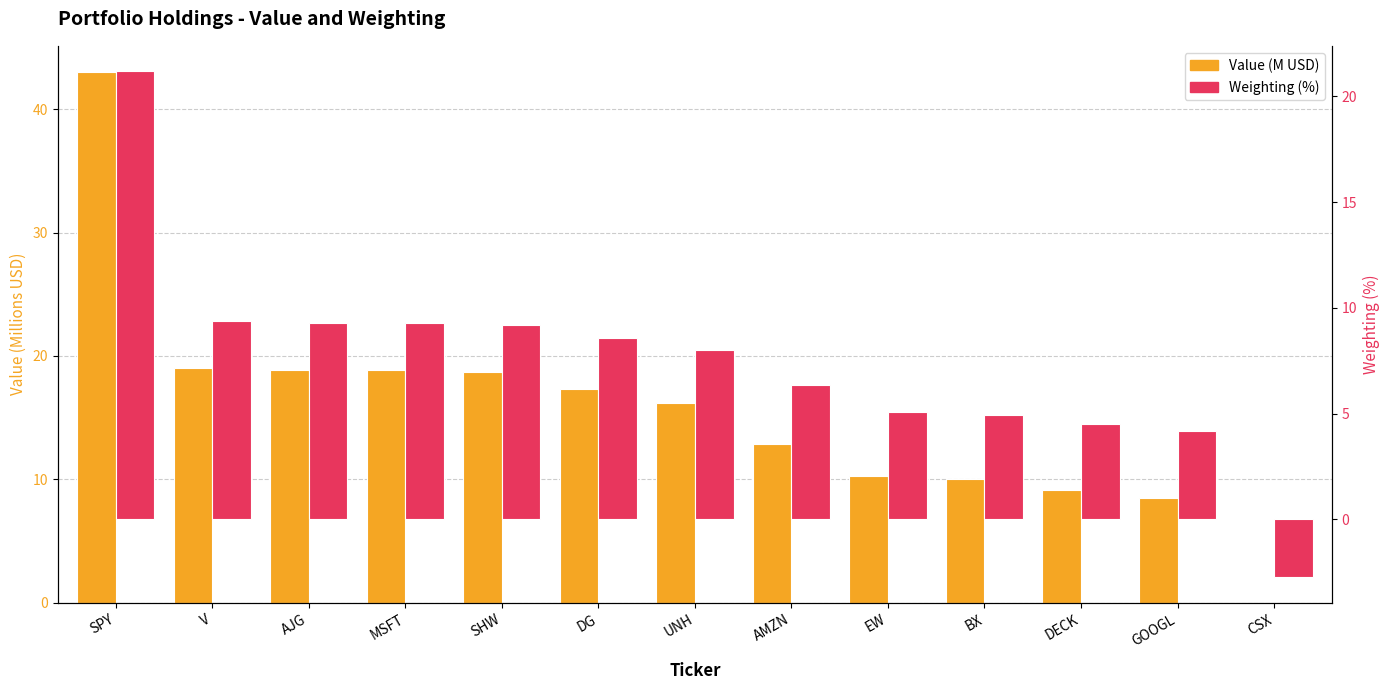

Where is Weighting (%) nearest to the value 9?

SHW